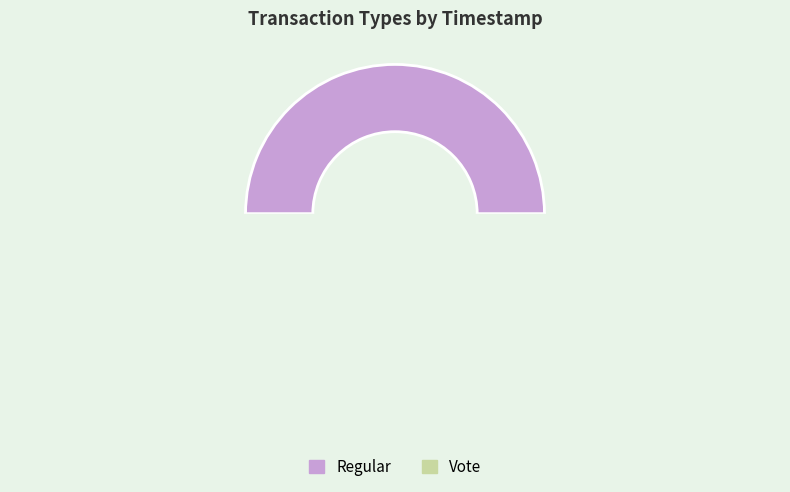

Count the number of slices in the pie.

2